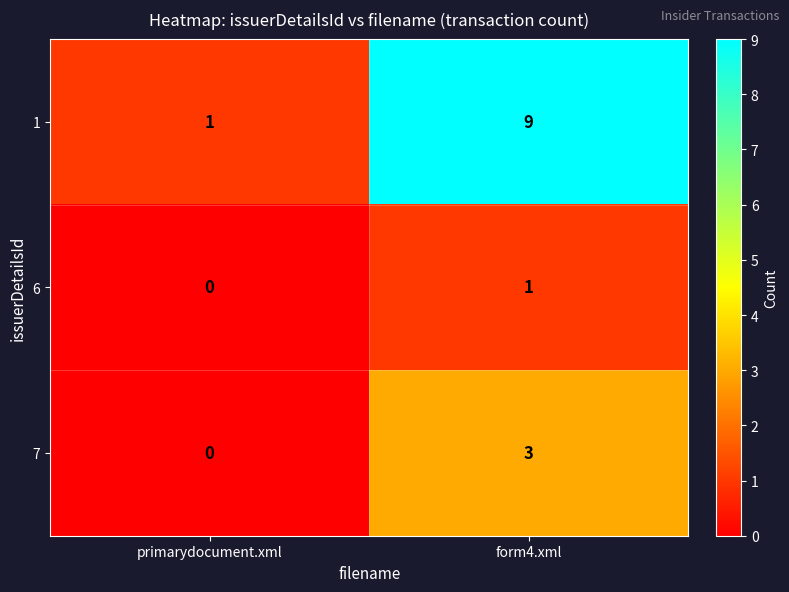

Reading right to left, what are all the values shown in this chart?

1: form4.xml=9	primarydocument.xml=1
6: form4.xml=1	primarydocument.xml=0
7: form4.xml=3	primarydocument.xml=0